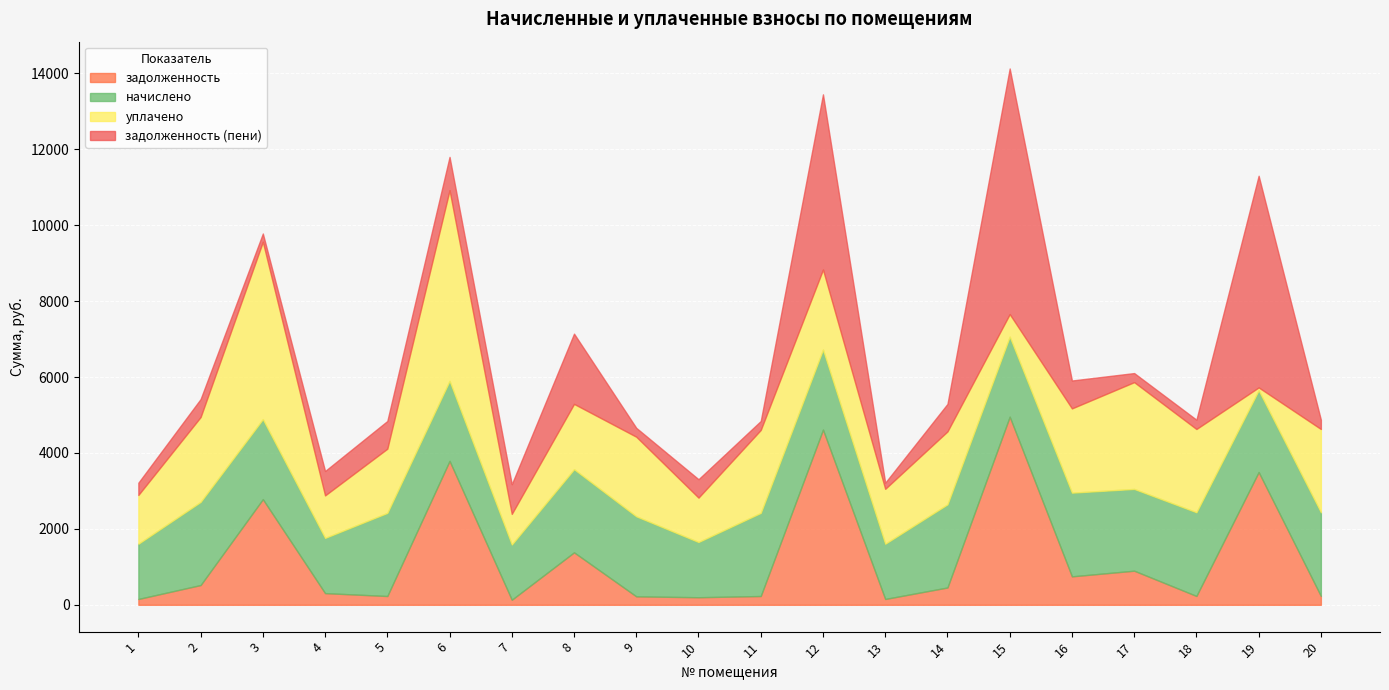

Which series has the largest range (max minus min)?

задолженность (пени)